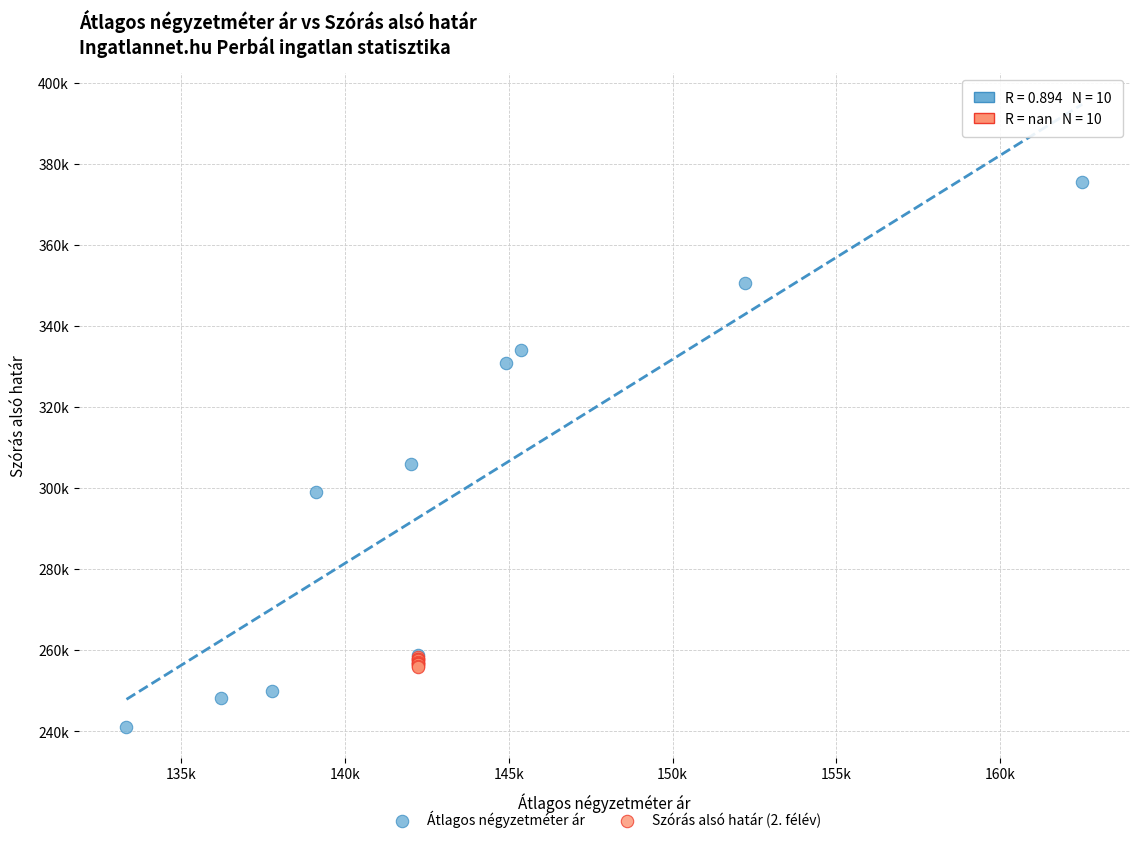

Which series contains the lowest Y value?

Átlagos négyzetméter ár